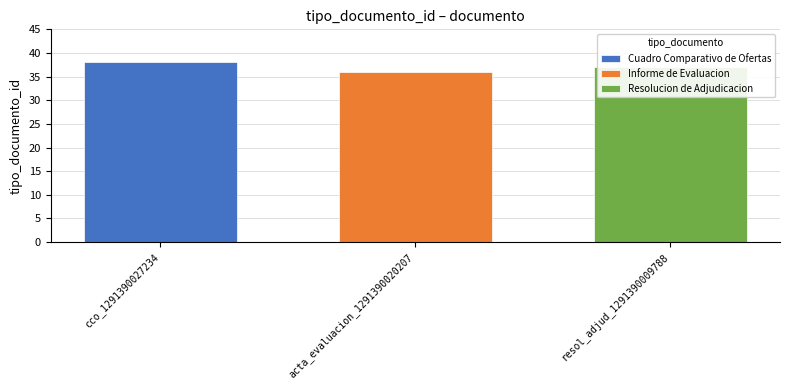

Are the bars grouped side by side (vs. stacked)?

No